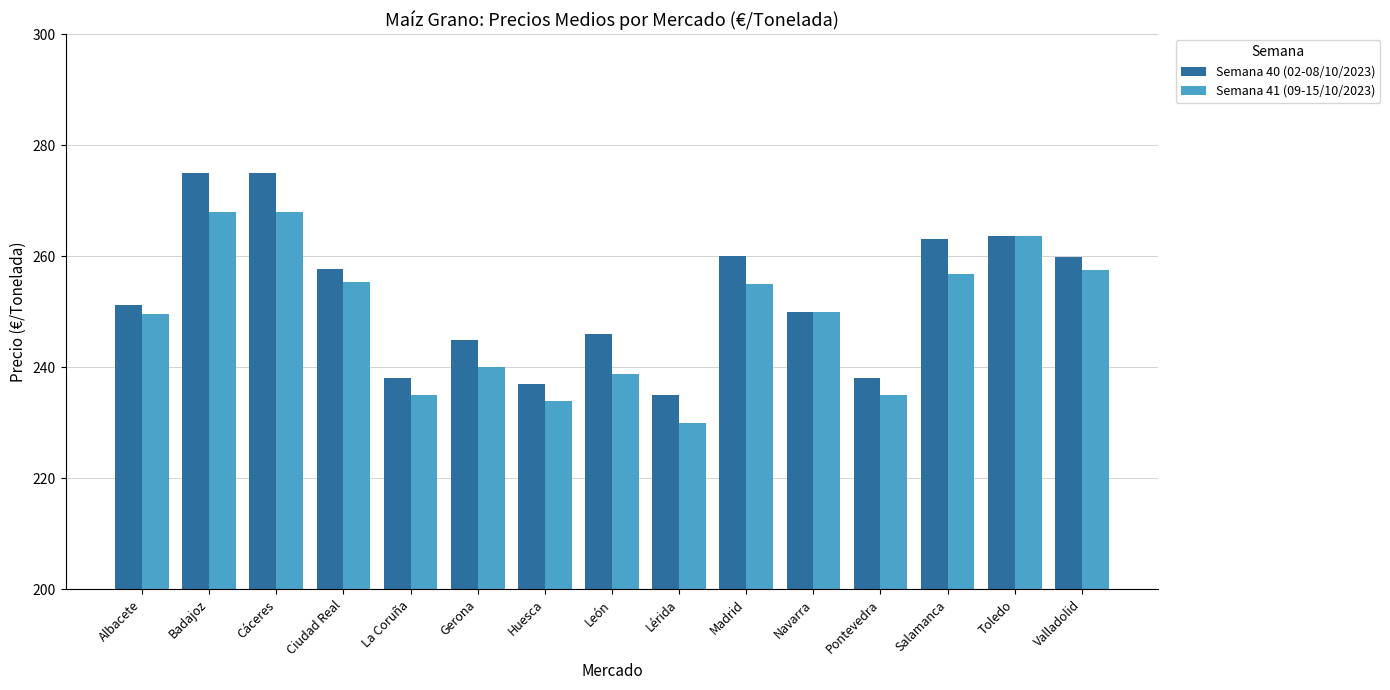

At how many categories does at least one series exceed 262?

4